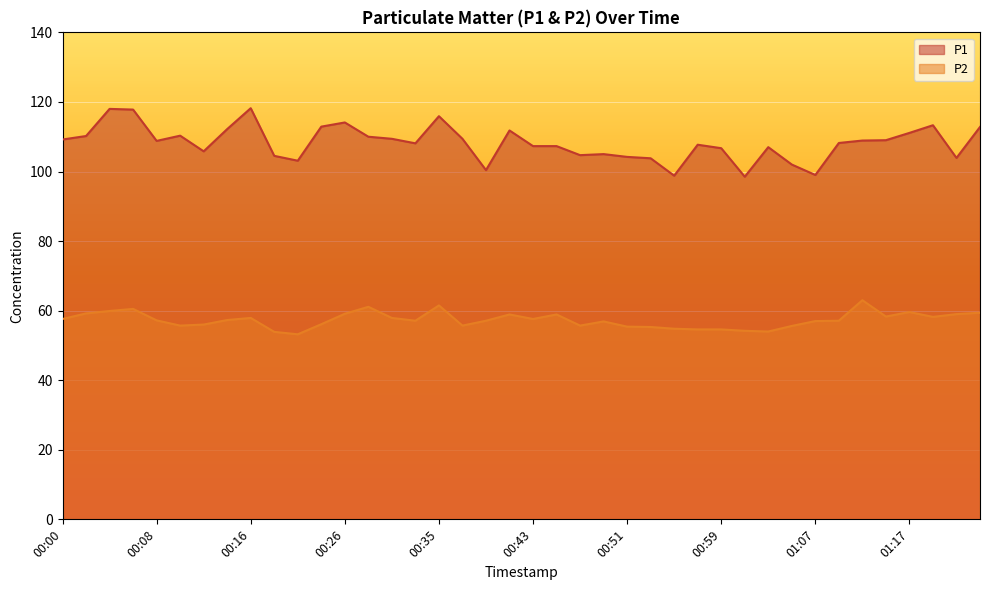

What is the label of the 11th point from the left?

00:20